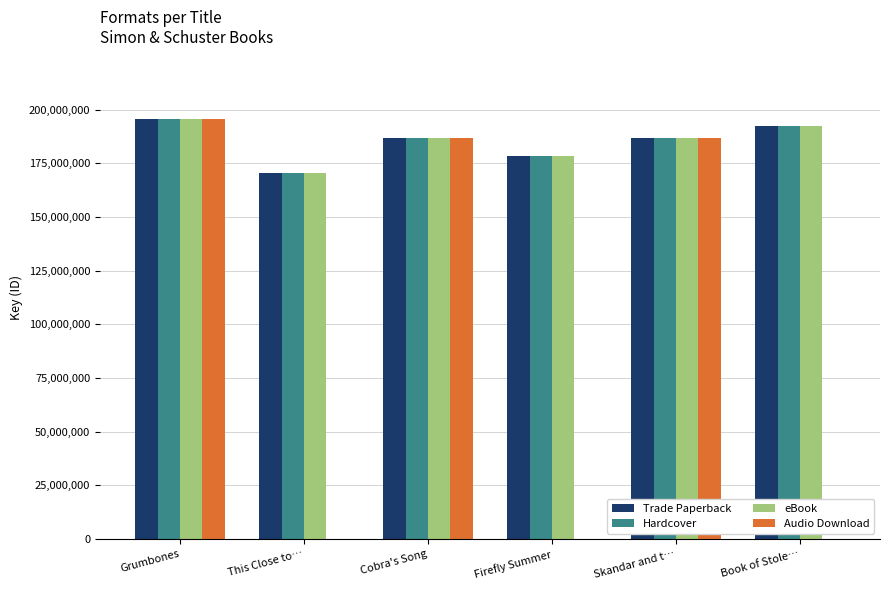

What value does the Hardcover series have at Firefly Summer, to the nearest 100?

178460700